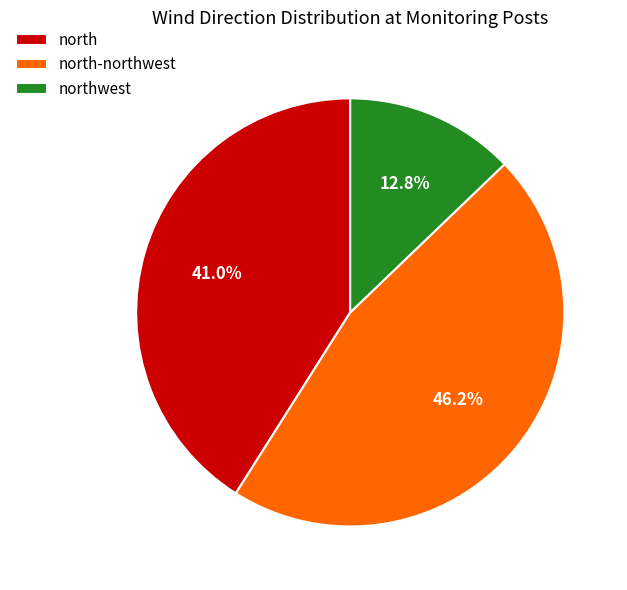

Which has a higher value, northwest or north?

north